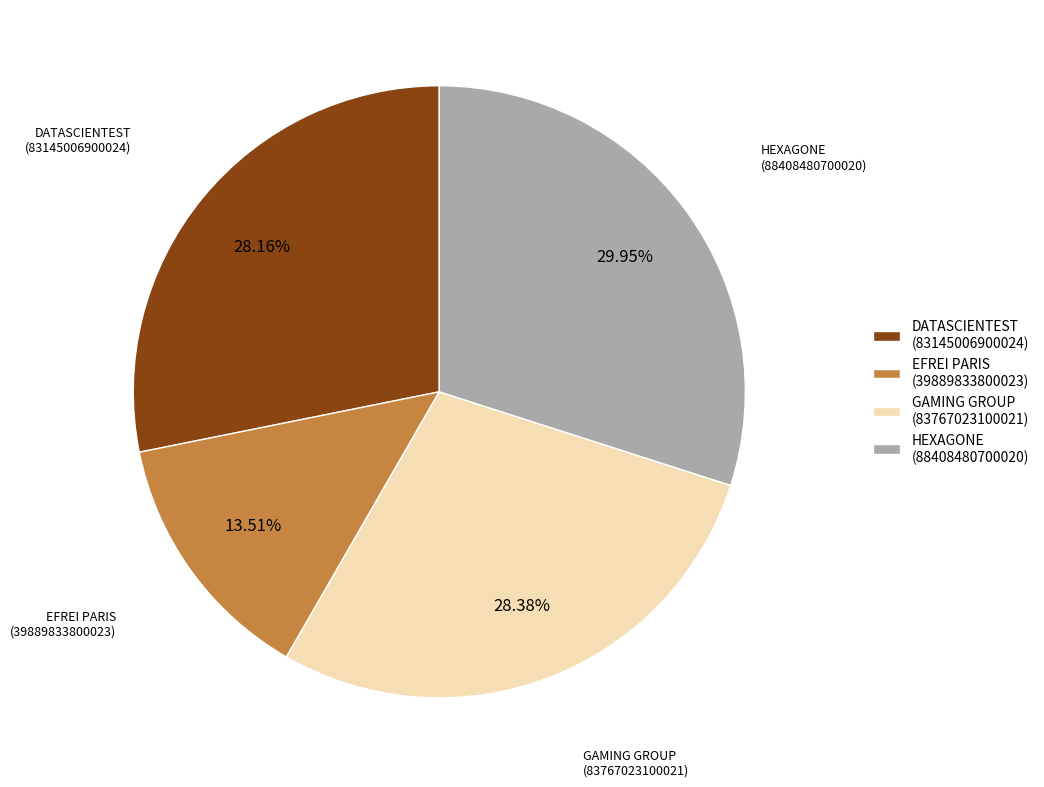

How much of the chart is everything except DATASCIENTEST?

71.8%